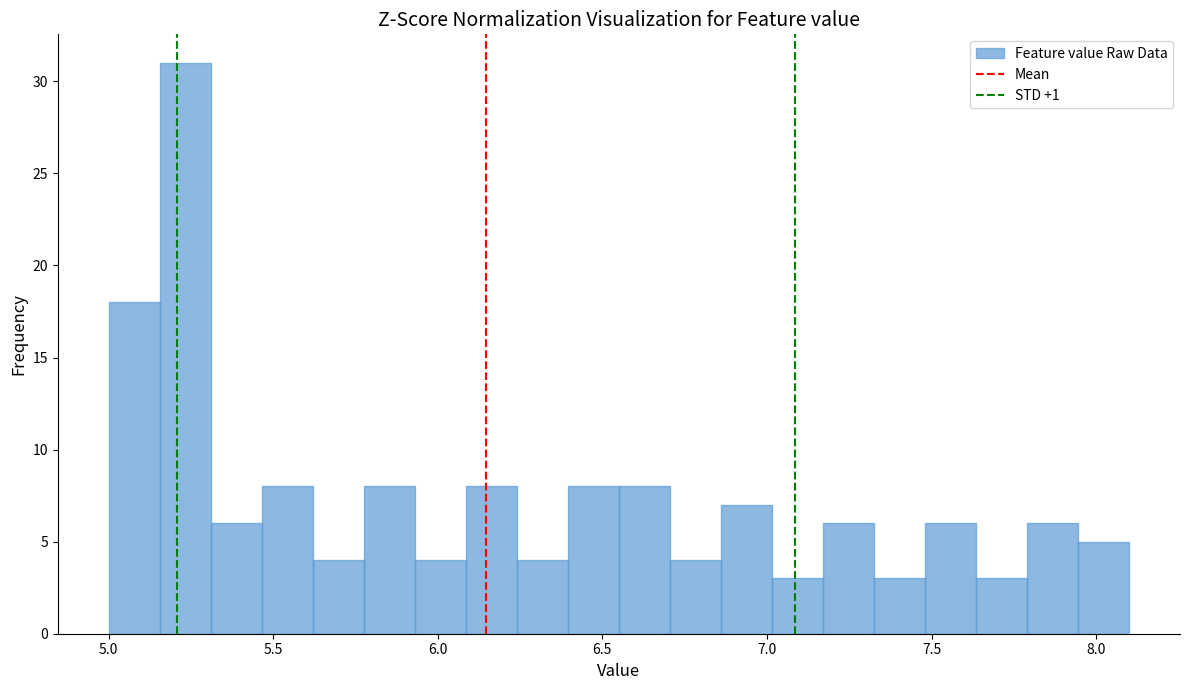

Read against the x-axis, roughly where is the centre of the tallest bar?

5.25